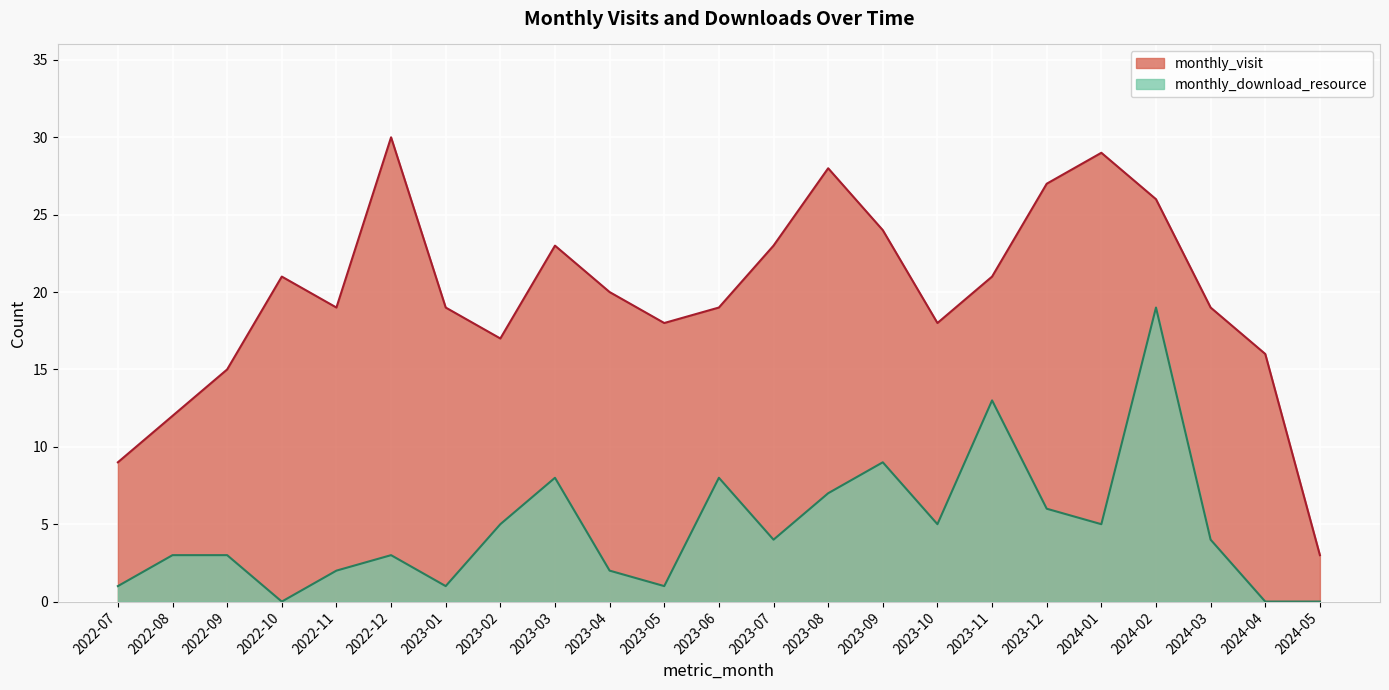

At which category is the sum across all series the highest?

2024-02